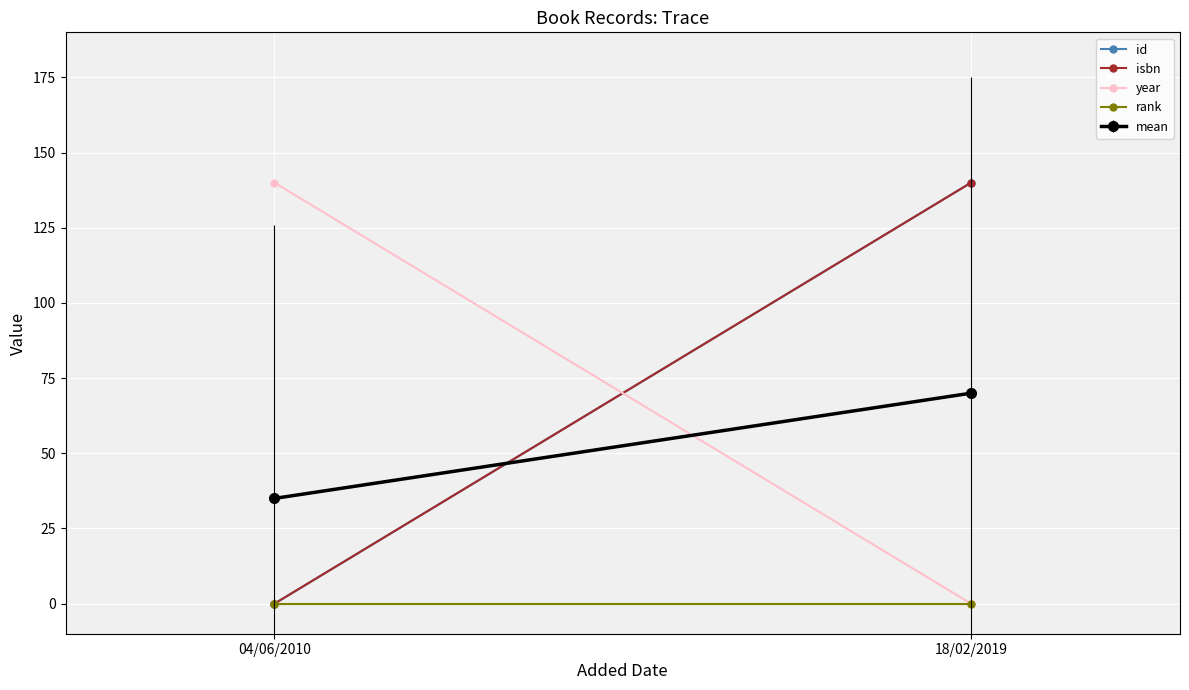

The rank series shows 0.0 at 18/02/2019. True or false?

True